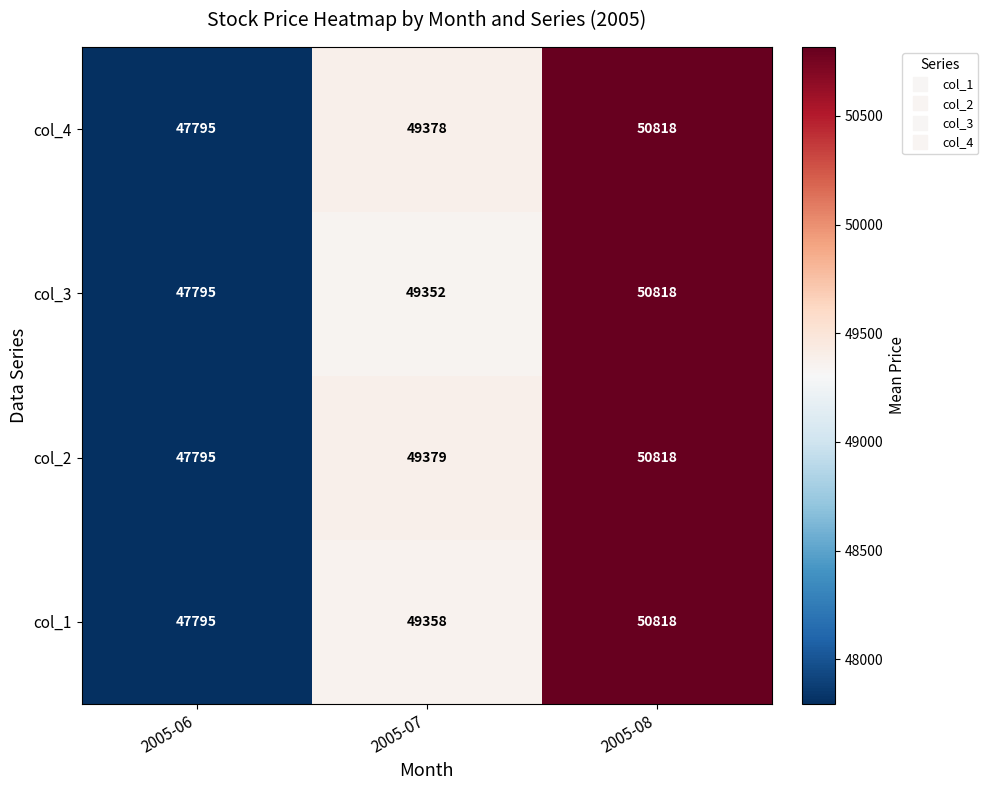

Count the number of categories in the chart.

3